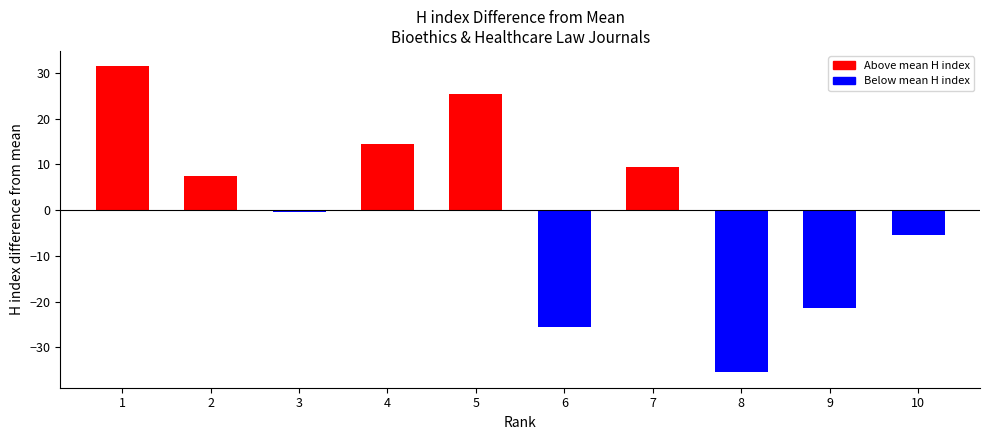

What is the ratio of the value at 7 to the value at 1?

0.3